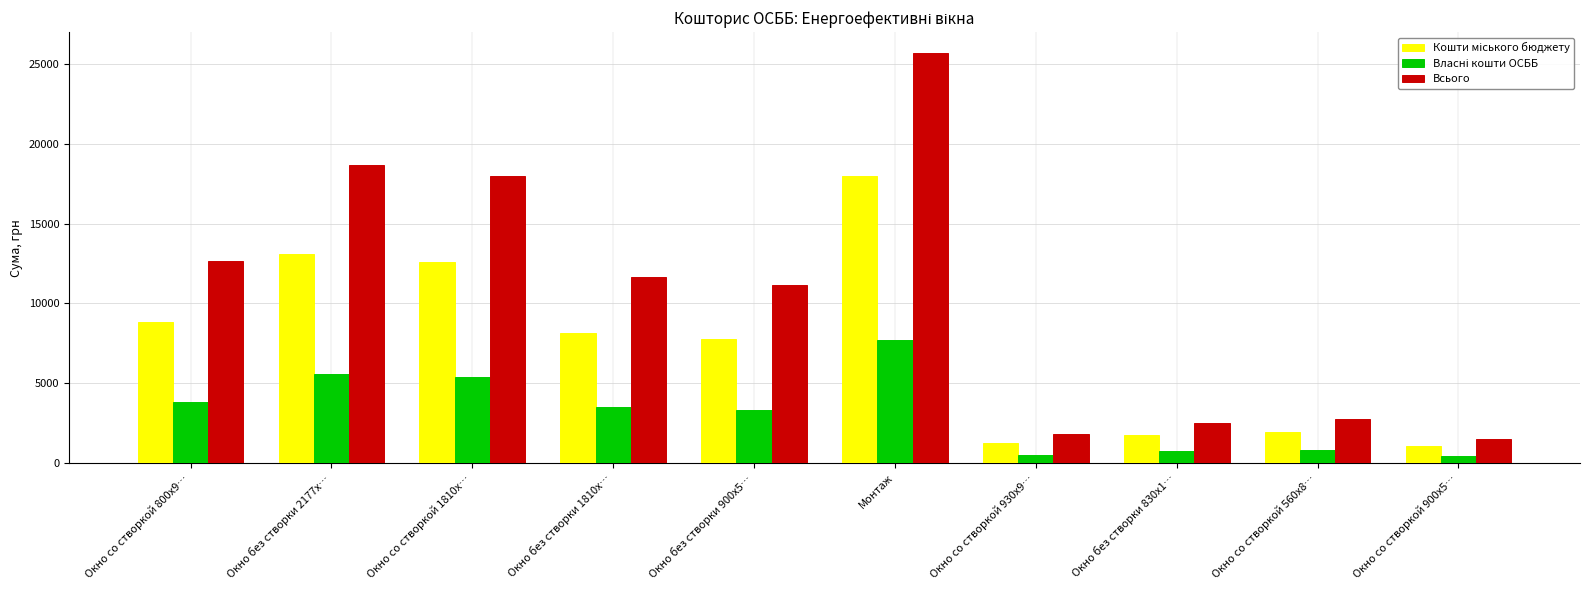

Which series has the largest total across all categories?

Всього